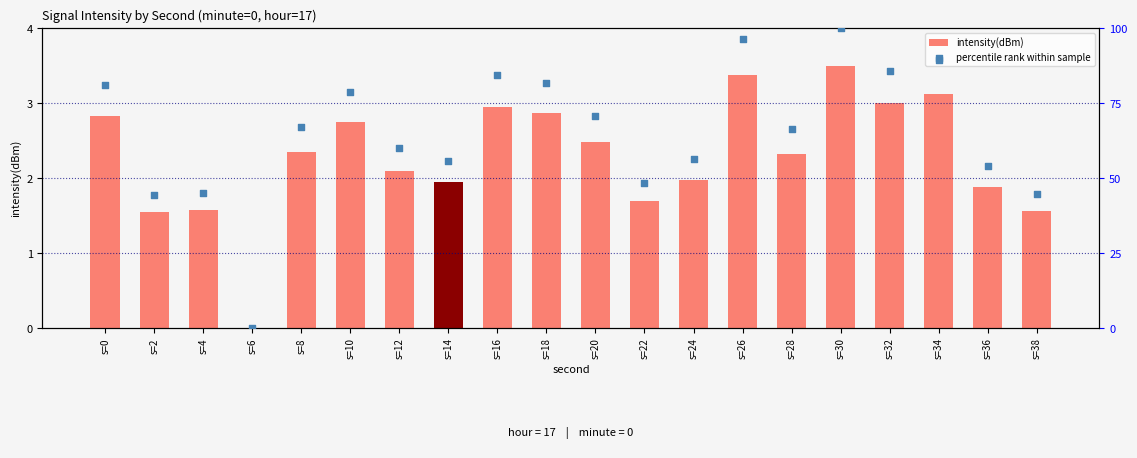

Which series contains the lowest Y value?

intensity(dBm)